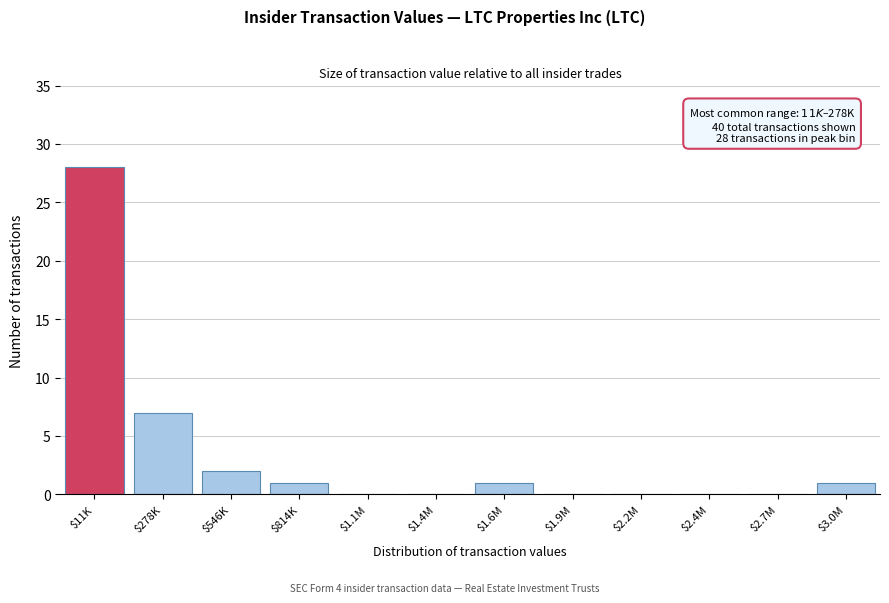

What value does the data have at $11K?

28